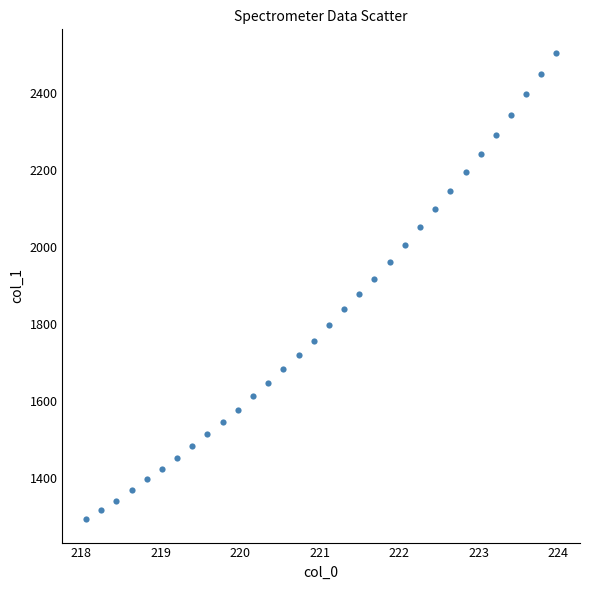

What is the range of Y values (max minus min)?

1212.3